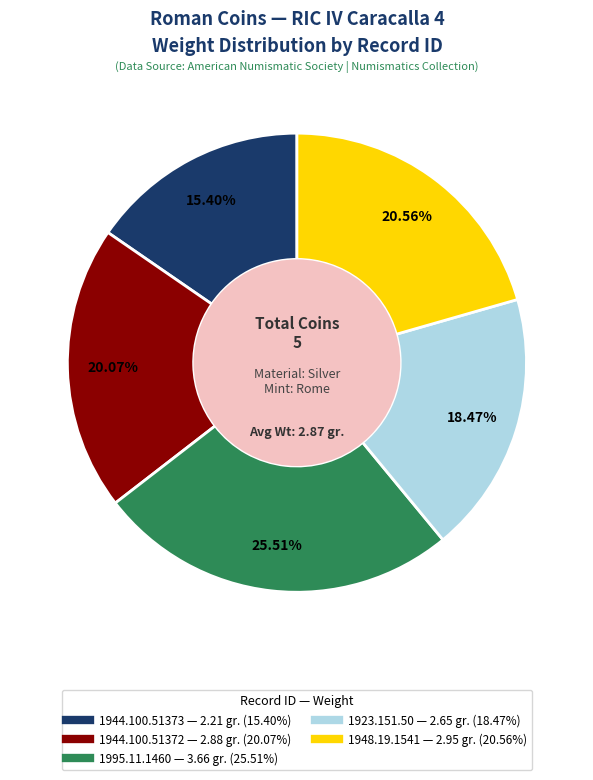

Which category has the biggest portion of the pie?

1995.11.1460